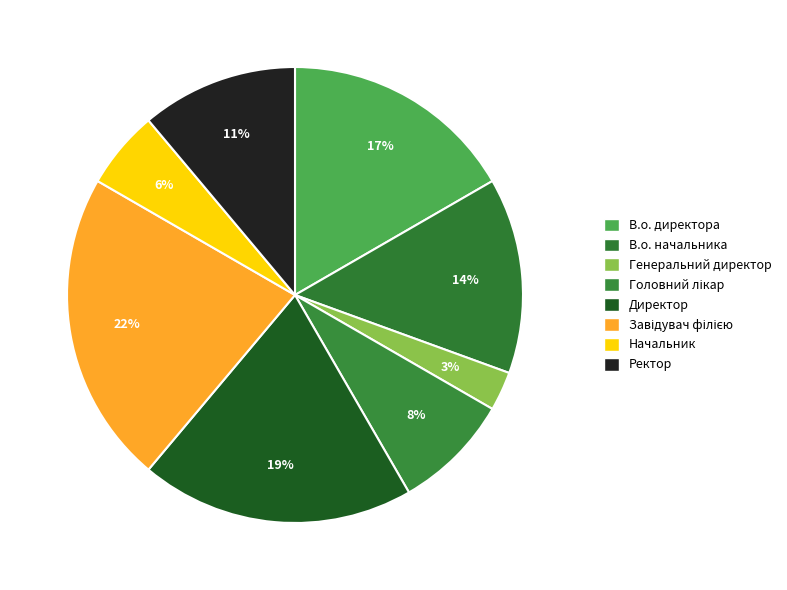

To the nearest percent, what is the average slice percentage?

12%